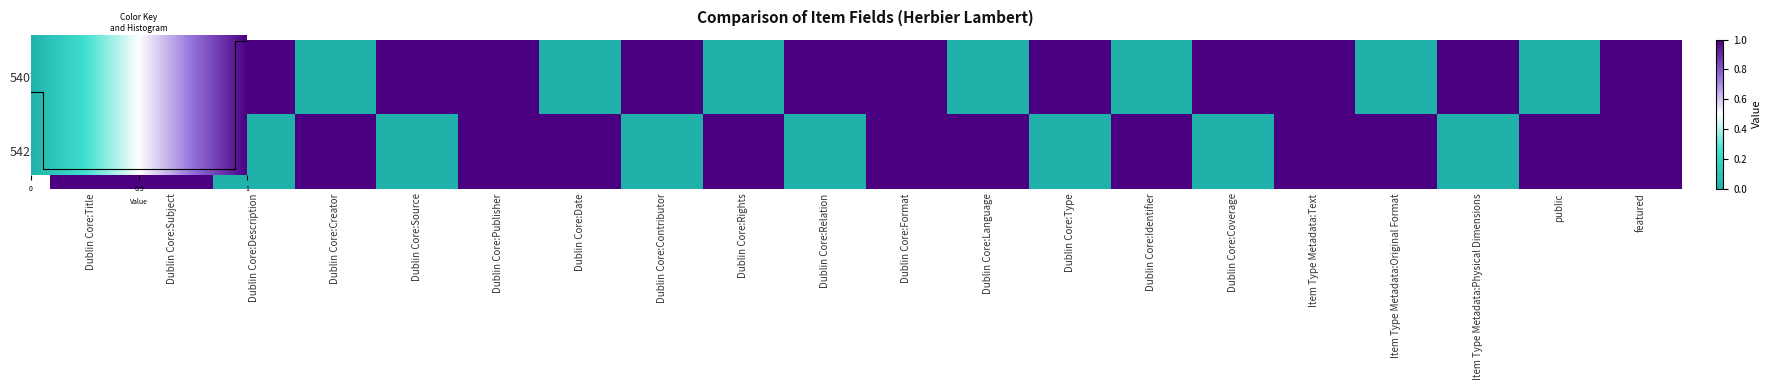

Reading left to right, what are all the values shown in this chart?

54070: 1	0	1	0	1	1	0	1	0	1	1	0	1	0	1	1	0	1	0	1
54257: 1	1	0	1	0	1	1	0	1	0	1	1	0	1	0	1	1	0	1	1